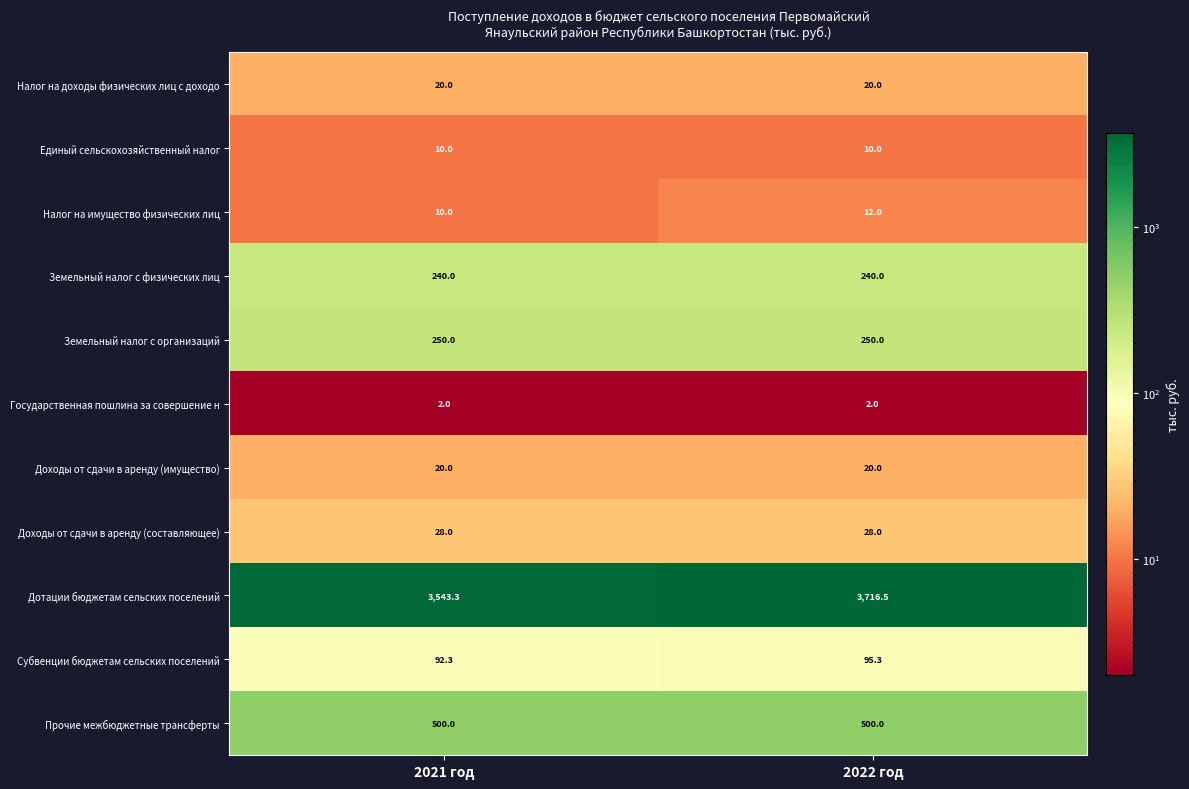

How many data points does each series have?

2